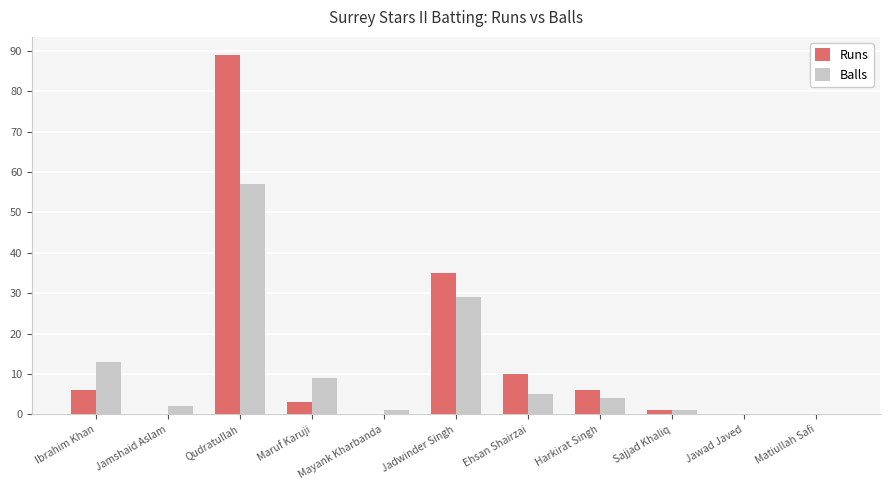

Is the value of Runs at Qudratullah greater than the value of Balls at Harkirat Singh?

Yes